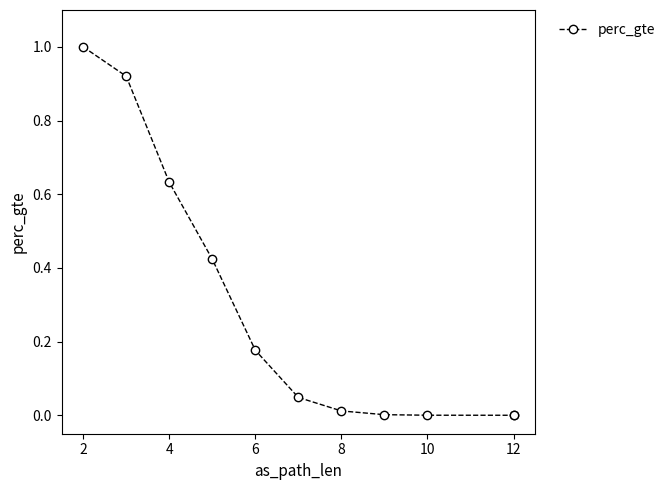

The chart shows a value of 0.0 at 10. True or false?

False